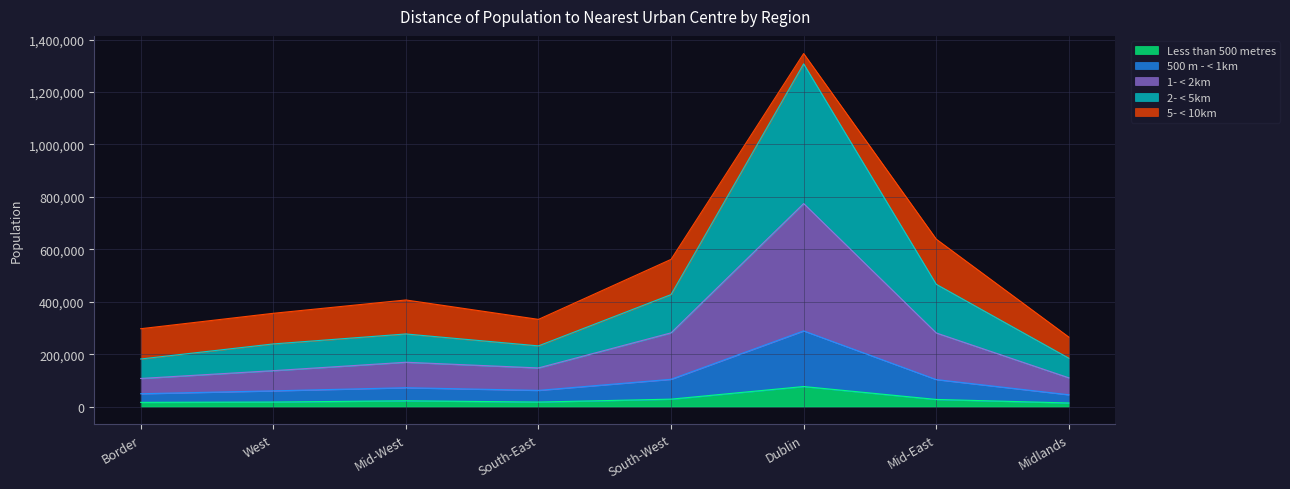

How many data points in 500 m - < 1km are above 72055?

3